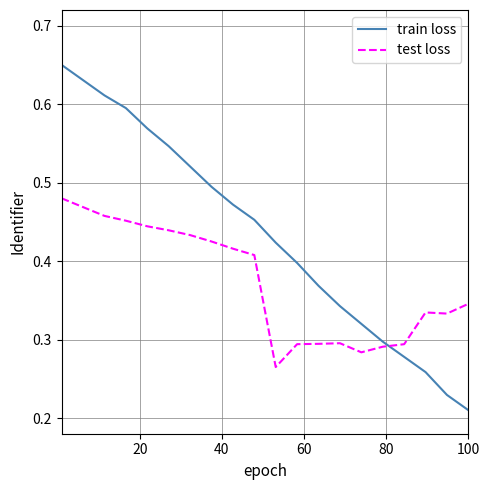

Which series has the widest spread of values?

train loss